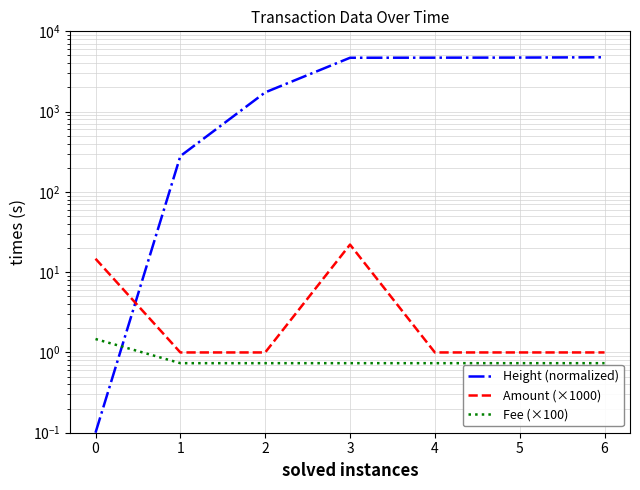

Reading right to left, what are all the values shown in this chart?

Height (normalized): 4753.1	4710.1	4698.1	4686.1	1736.1	279.1	0.1
Amount (×1000): 1.0	1.0	1.0	22.1	1.0	1.0	14.7
Fee (×100): 0.7	0.7	0.7	0.7	0.7	0.7	1.5